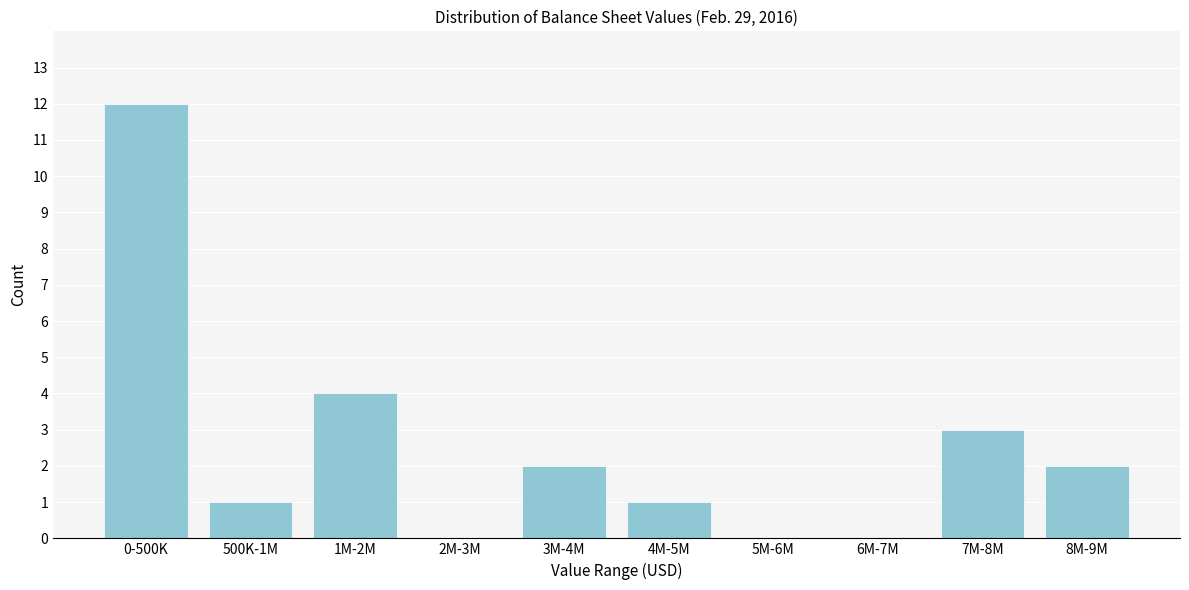

Reading right to left, list all the values displayed in this chart.

8M-9M=2	7M-8M=3	6M-7M=0	5M-6M=0	4M-5M=1	3M-4M=2	2M-3M=0	1M-2M=4	500K-1M=1	0-500K=12